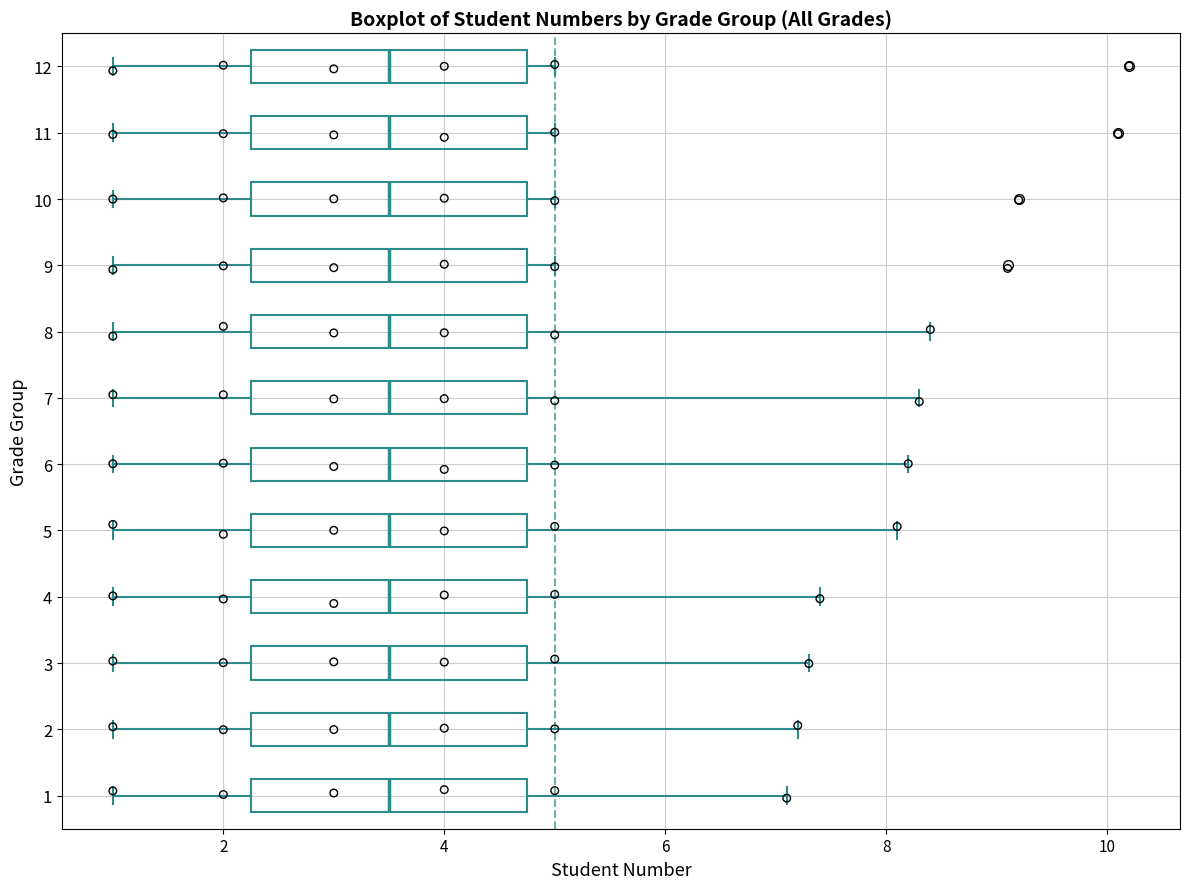

Reading bottom to top, read every box against the x-axis: the position of its median line, the range the box covers, and the ends of its whiskers. The values are not printed on the chart, so give them approximately, as read against the axis.

1: median 3.6, box 2.2 to 4.8, whiskers 1.0 to 7.2
2: median 3.6, box 2.2 to 4.8, whiskers 1.0 to 7.2
3: median 3.6, box 2.2 to 4.8, whiskers 1.0 to 7.4
4: median 3.6, box 2.2 to 4.8, whiskers 1.0 to 7.4
5: median 3.6, box 2.2 to 4.8, whiskers 1.0 to 8.2
6: median 3.6, box 2.2 to 4.8, whiskers 1.0 to 8.2
7: median 3.6, box 2.2 to 4.8, whiskers 1.0 to 8.4
8: median 3.6, box 2.2 to 4.8, whiskers 1.0 to 8.4
9: median 3.6, box 2.2 to 4.8, whiskers 1.0 to 5.0
10: median 3.6, box 2.2 to 4.8, whiskers 1.0 to 5.0
11: median 3.6, box 2.2 to 4.8, whiskers 1.0 to 5.0
12: median 3.6, box 2.2 to 4.8, whiskers 1.0 to 5.0